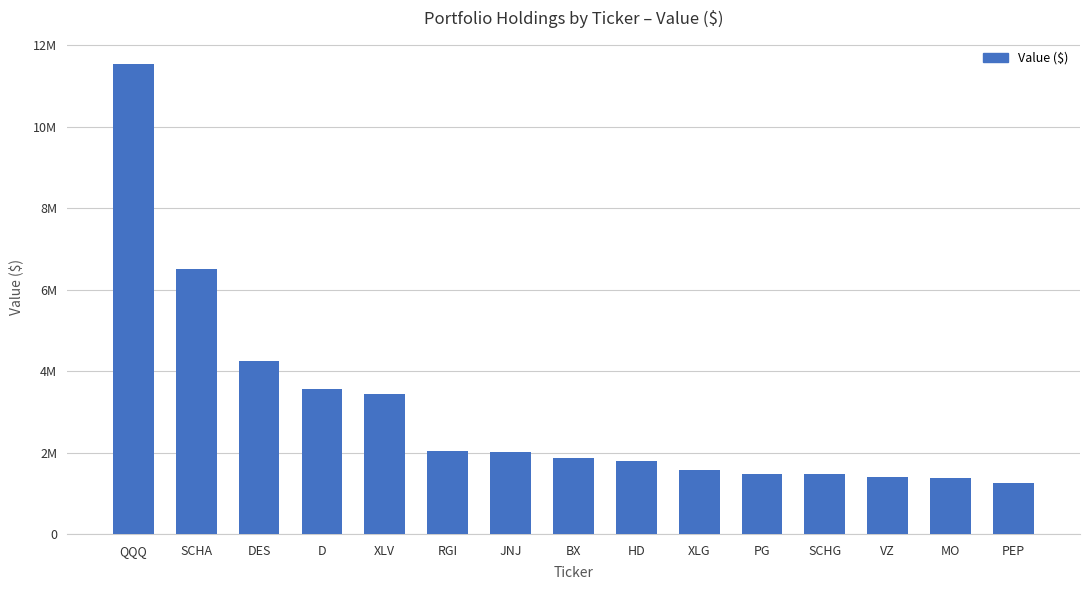

Does the chart contain any negative values?

No